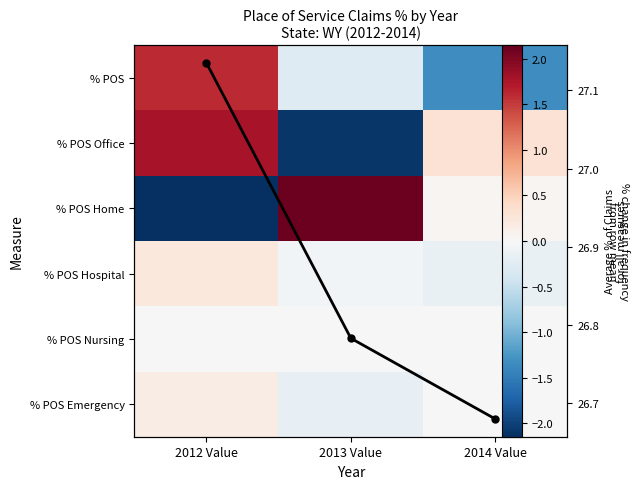

What is the maximum value shown in the chart?

27.1